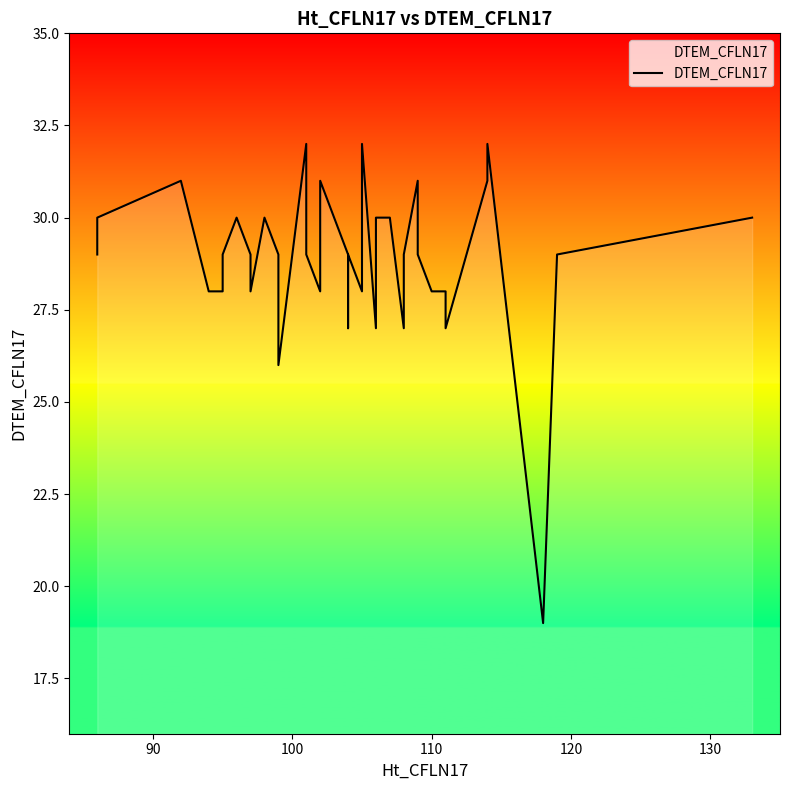

Is it true that the value at 29 is 9?

False